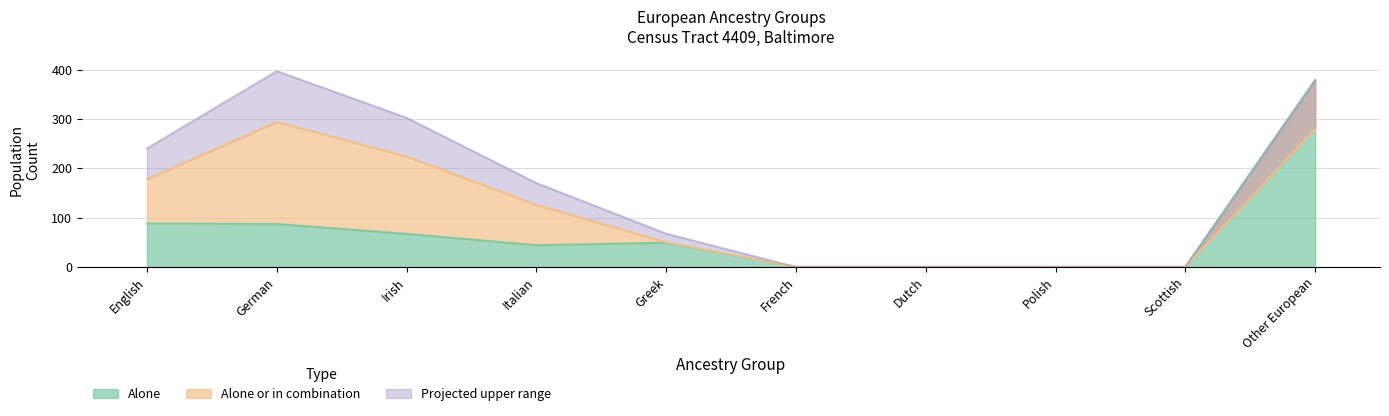

Where is the first local minimum for Alone?

Italian